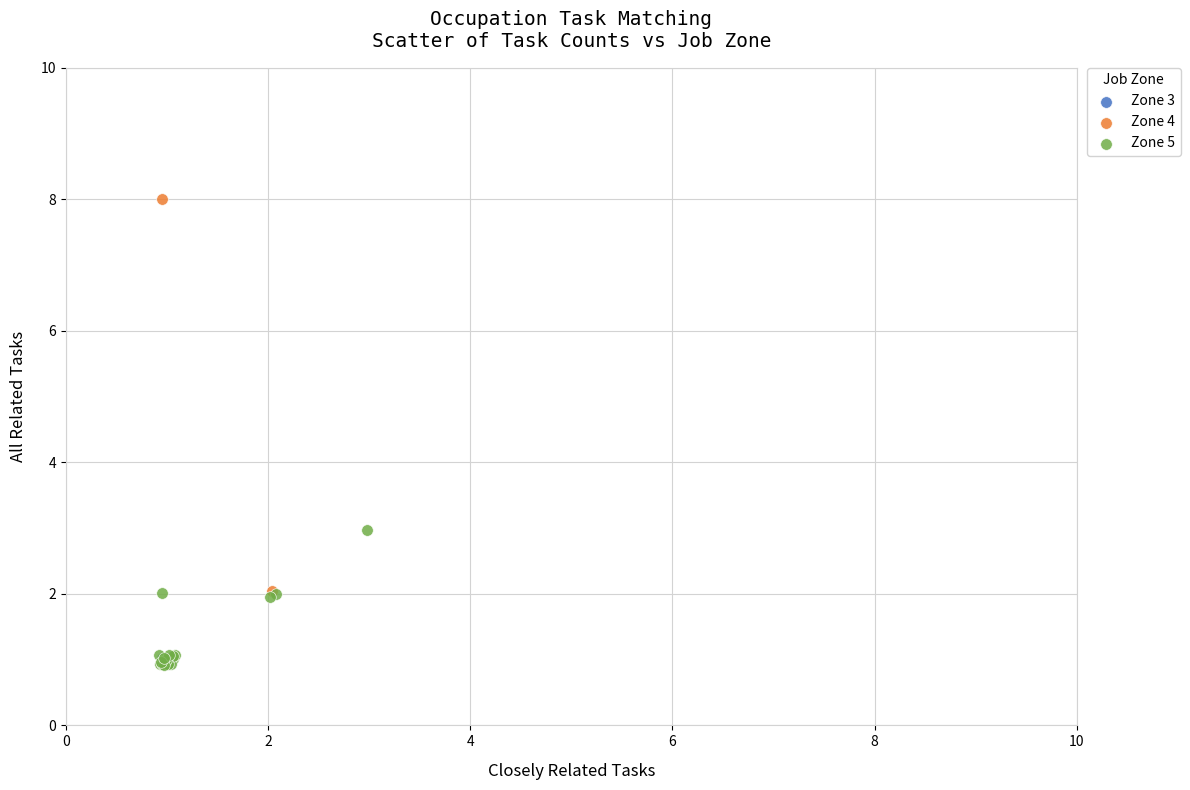

Which series reaches the minimum Y coordinate?

Zone 5